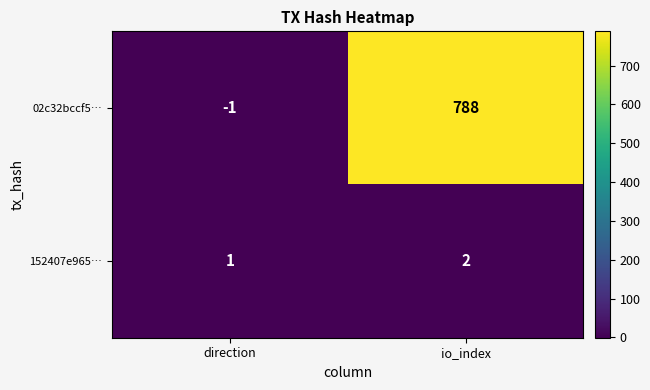

Rank the series by their average value, from lowest to highest.

152407e965…, 02c32bccf5…